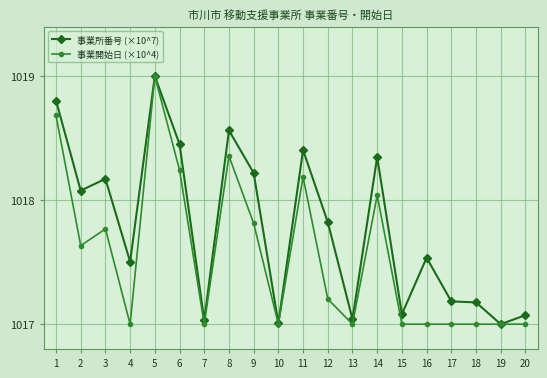

True or false: 事業所番号 (×10^7) has more than 0 interior local peaks.

True